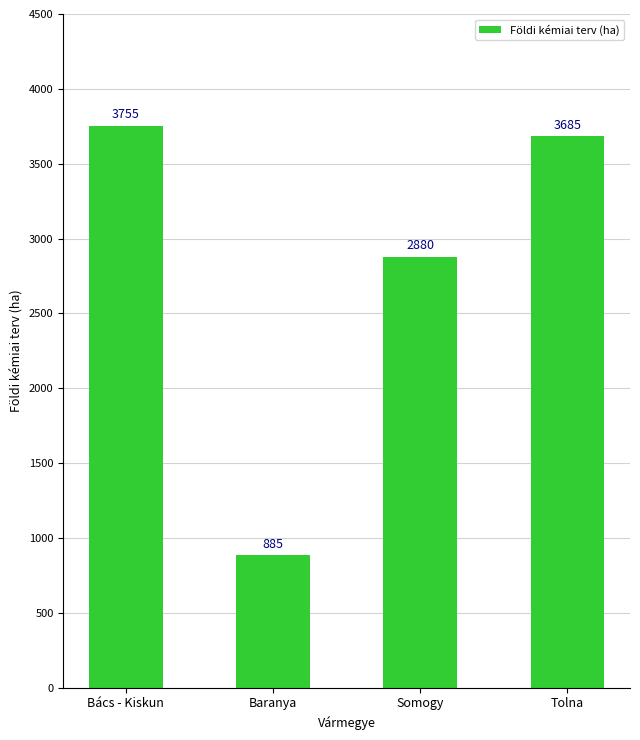

What is the change in value from Bács - Kiskun to Somogy?

-875